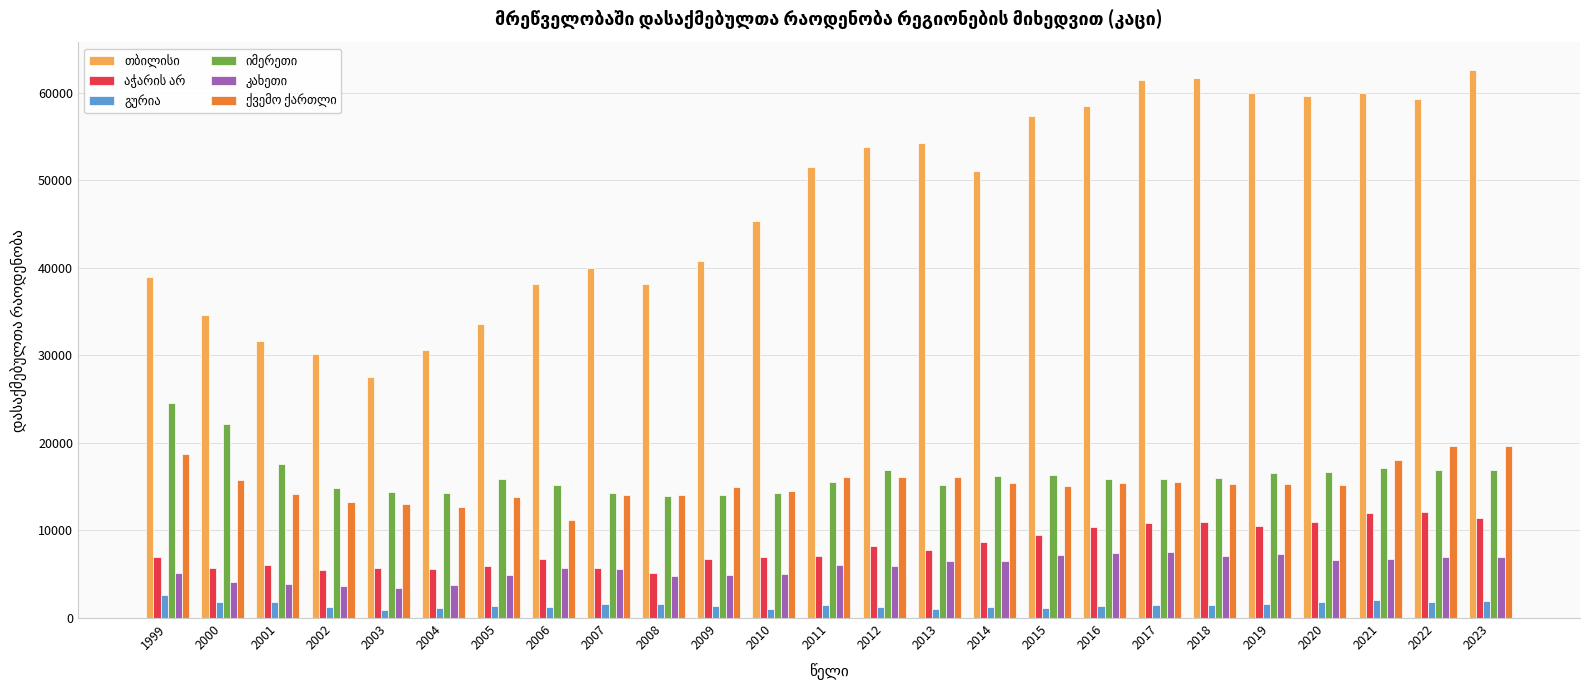

What is the maximum value shown in the chart?

62613